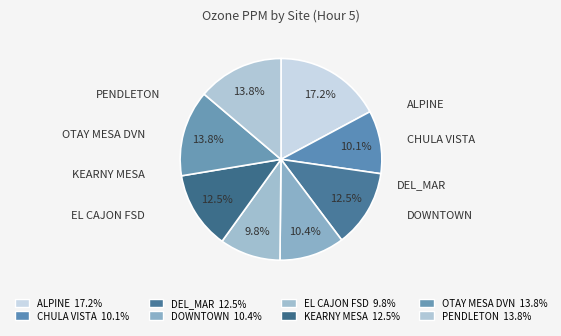

To the nearest percent, what percentage of the pie is DOWNTOWN?

10%